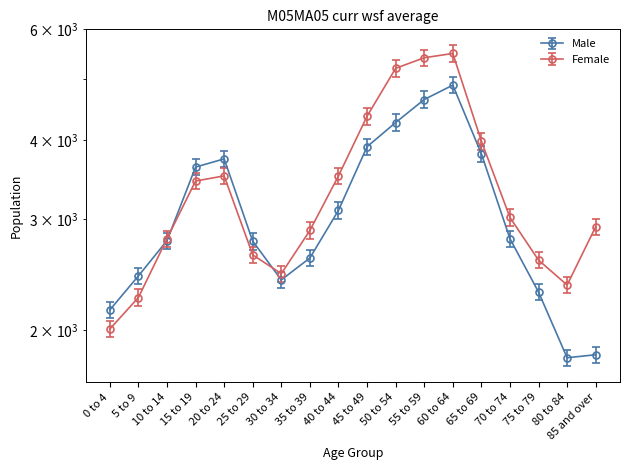

What are all the series names shown in the legend?

Male, Female